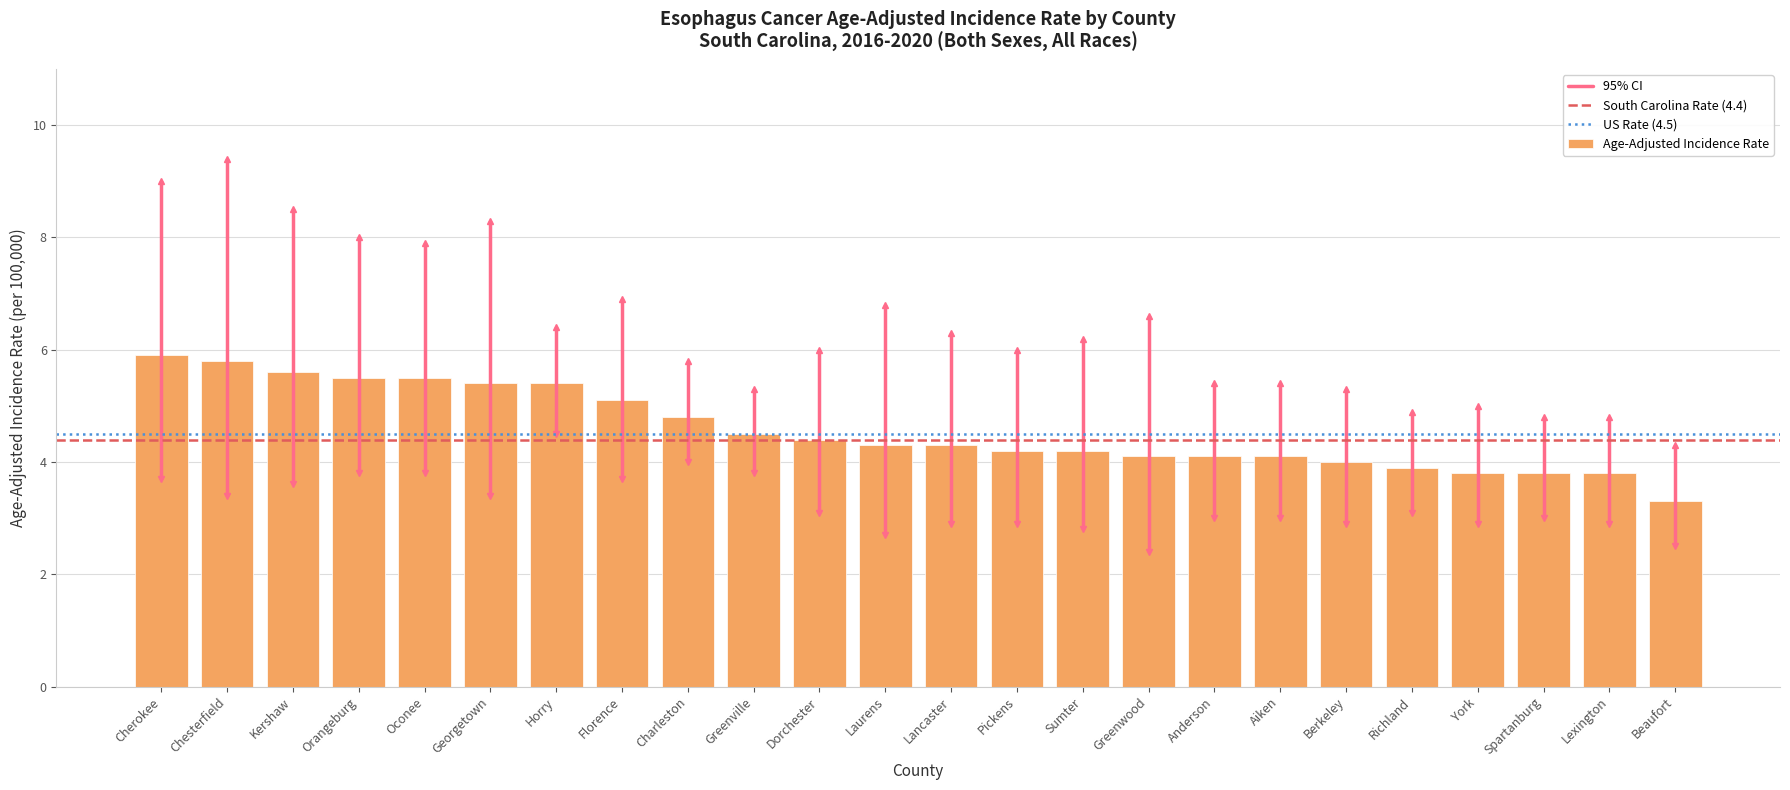

What position from the right is Cherokee?

24